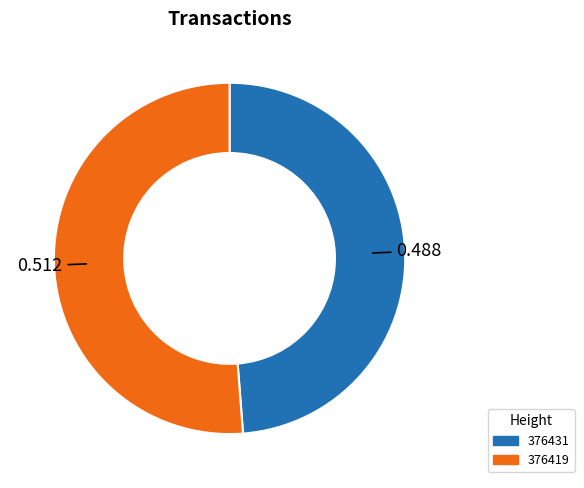

Is 376431 the majority of the pie?

No